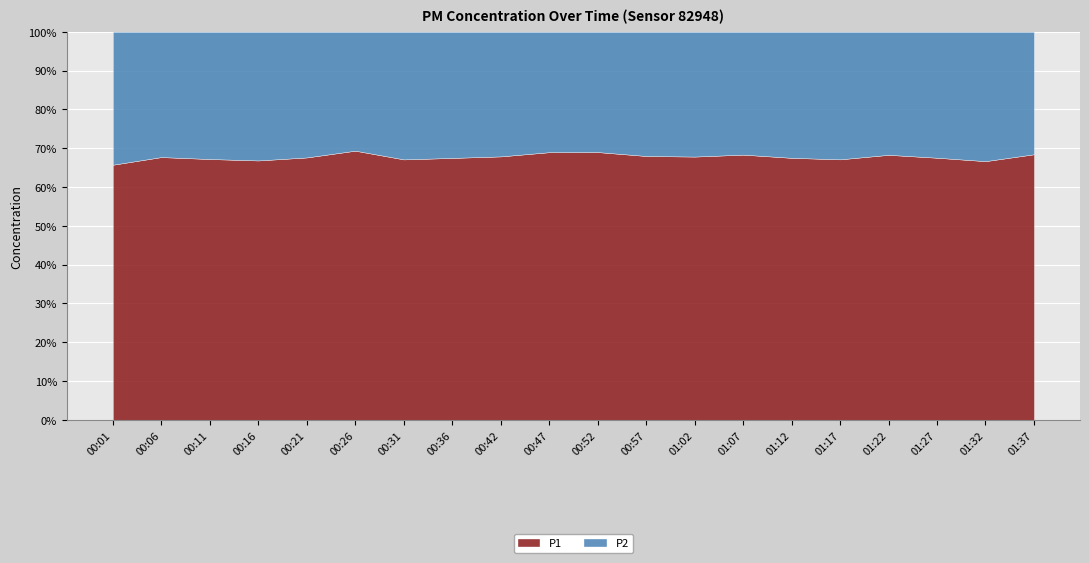

What is the total value across all series at 01:07?

100.0